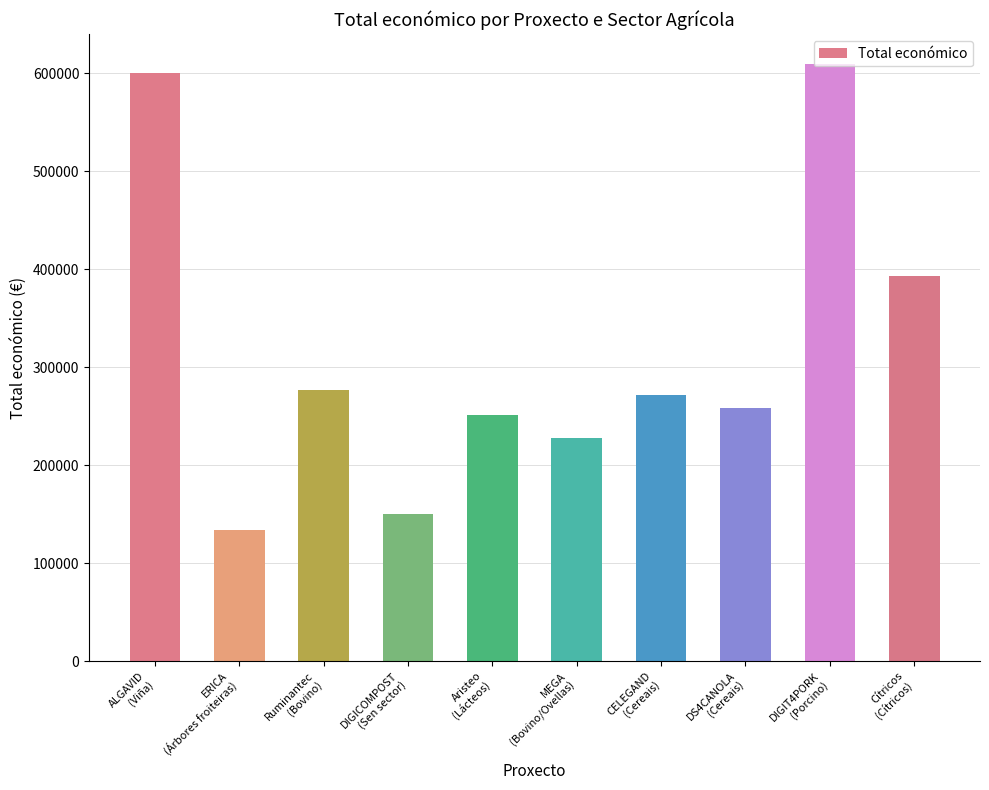

Reading left to right, transcribe all the data shown in this chart.

ALGAVID
(Viña)=599883	ERICA
(Árbores froiteiras)=134112	Ruminantec
(Bovino)=276794	DIGICOMPOST
(Sen sector)=150000	Aristeo
(Lácteos)=251662	MEGA
(Bovino/Ovellas)=228019	CELEGAND
(Cereais)=272024	DS4CANOLA
(Cereais)=257816	DIGIT4PORK
(Porcino)=609206	Cítricos
(Cítricos)=393300